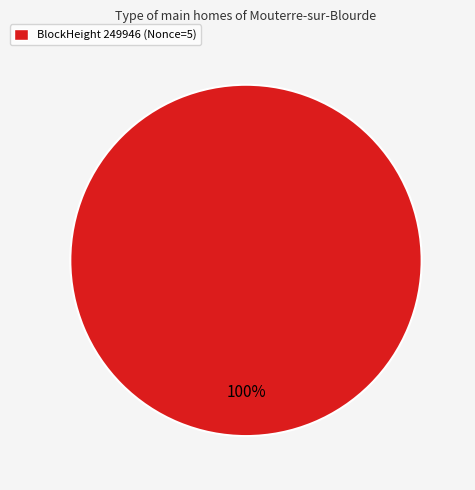

Is there a majority slice in this chart?

Yes